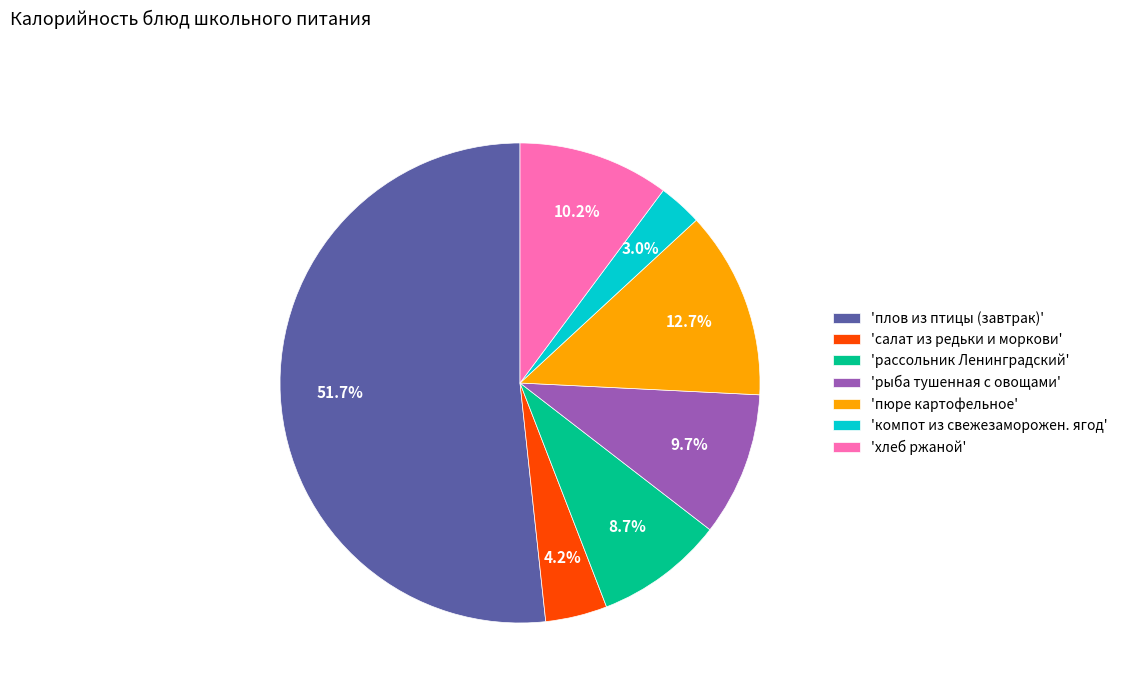

Which slice is the largest?

'плов из птицы (завтрак)'